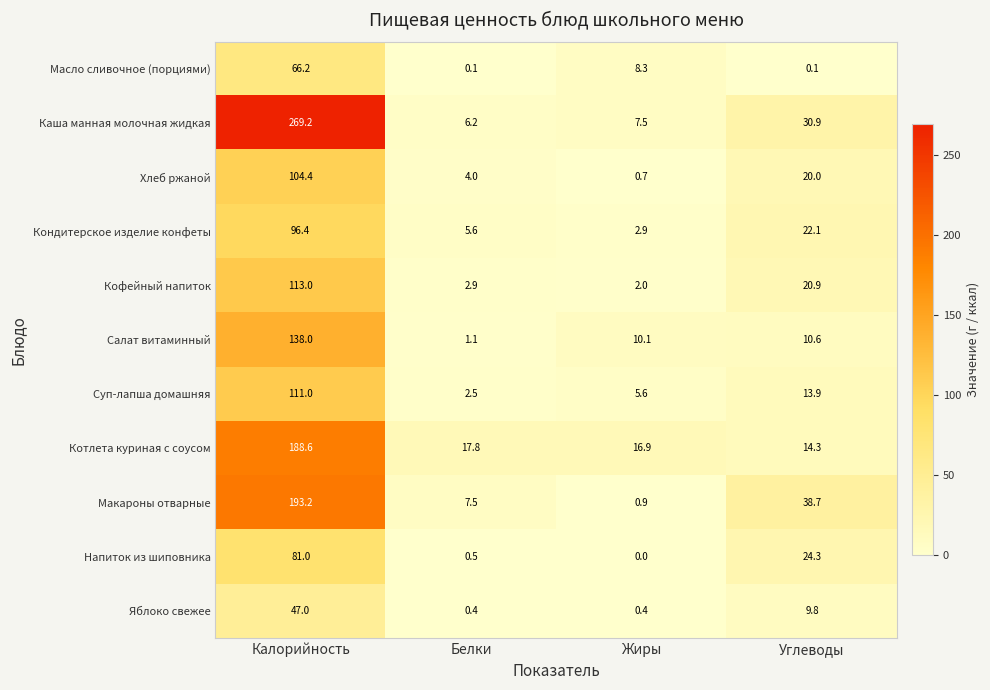

At which category does the chart reach its peak across all series?

Калорийность